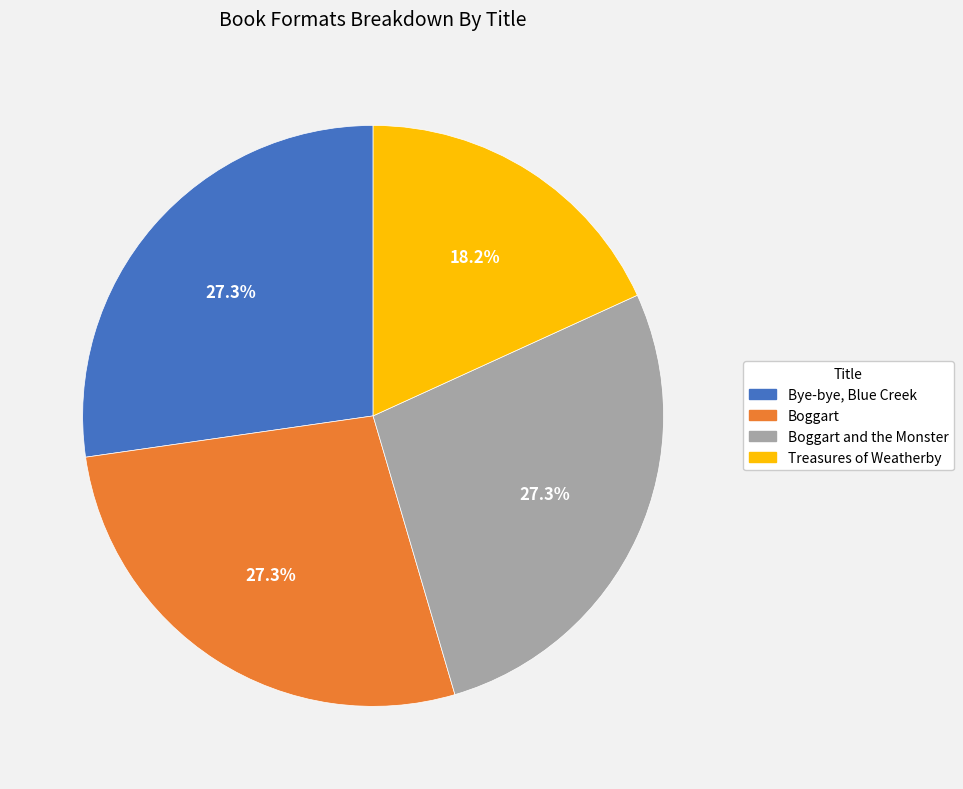

To the nearest percent, what percentage of the pie is Treasures of Weatherby?

18%